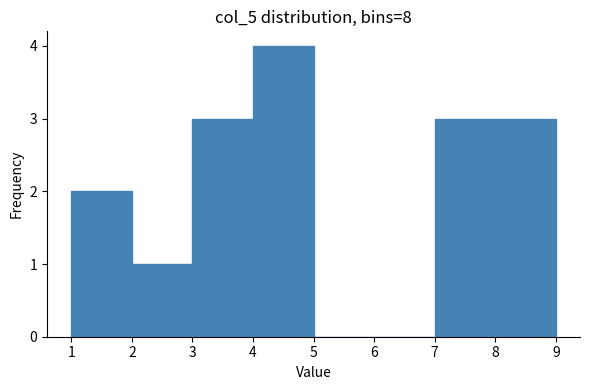

Reading left to right, list every bar in this chart as the range it spans on the x-axis followed by its height. The values are not printed on the chart, so give them approximately, as read against the axis.

1 to 2: 2
2 to 3: 1
3 to 4: 3
4 to 5: 4
5 to 6: 0
6 to 7: 0
7 to 8: 3
8 to 9: 3